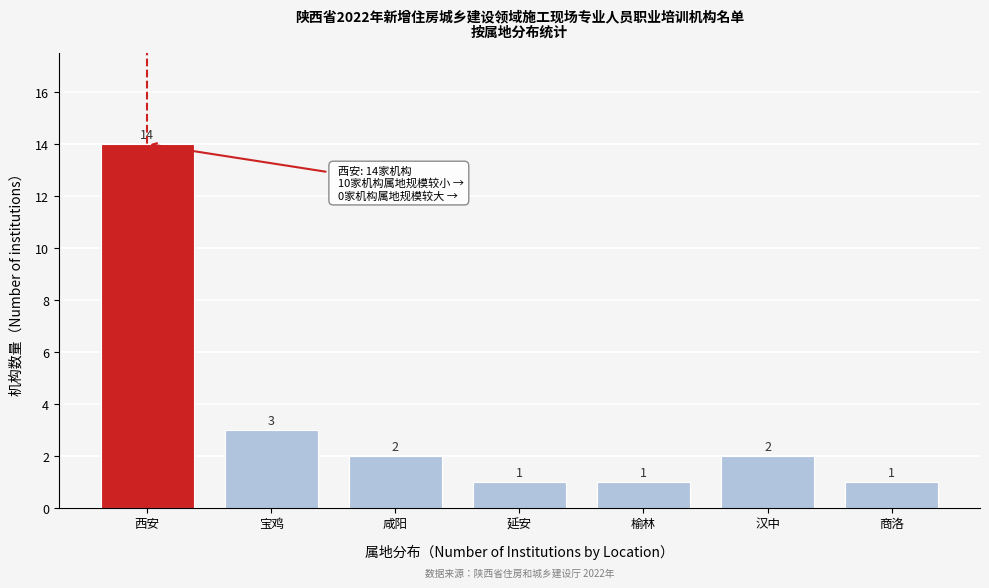

Reading right to left, extract all data points from this chart.

1	2	1	1	2	3	14